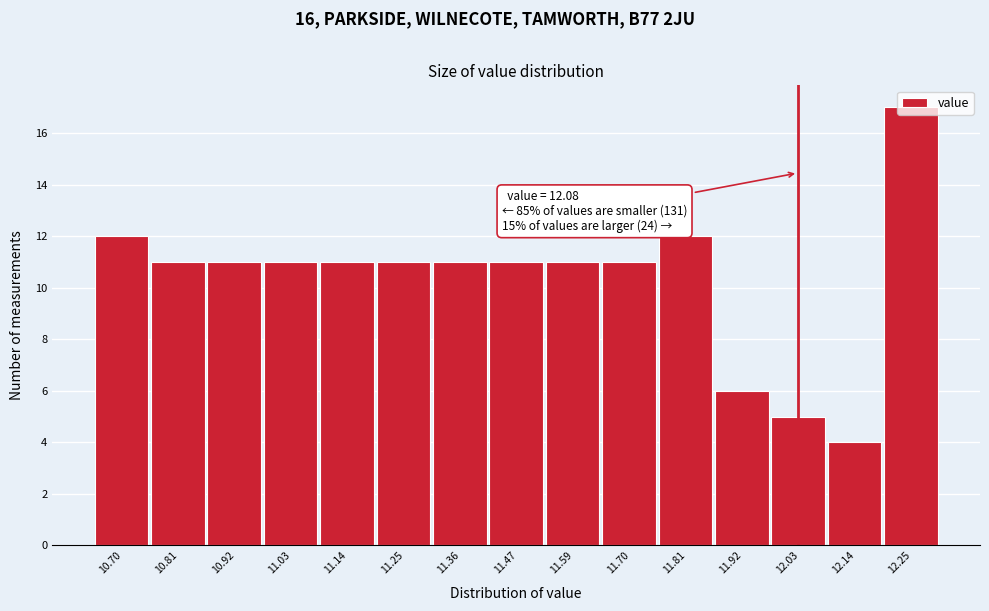

What position from the right is 10.81?

14